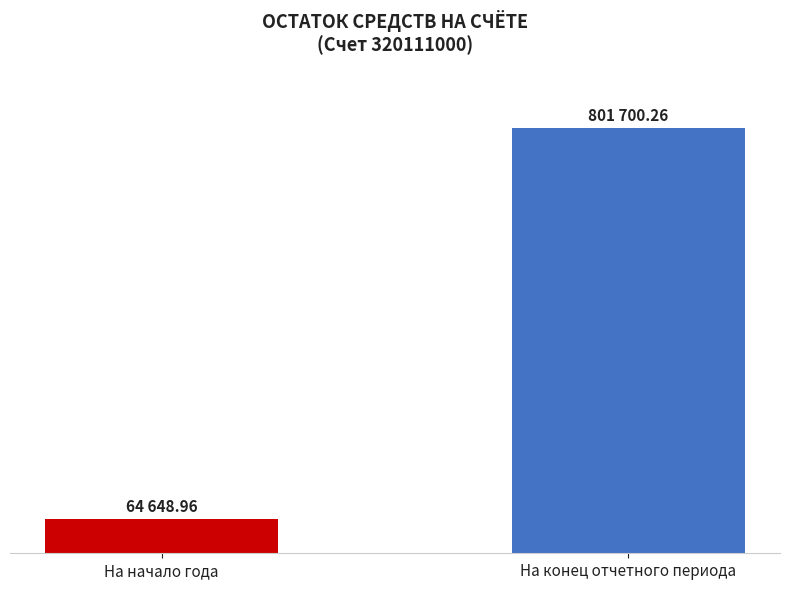

What is the label of the 2nd bar from the right?

На начало года